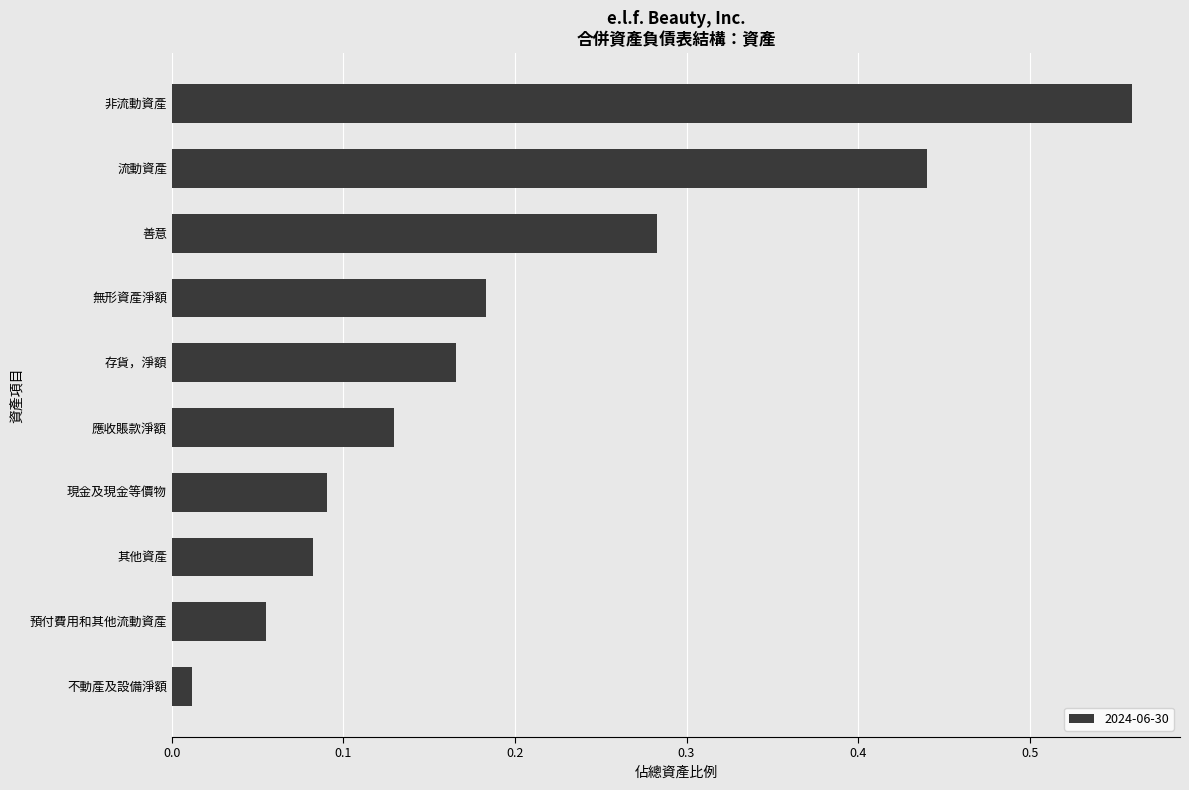

What is the label of the 9th bar from the top?

預付費用和其他流動資產